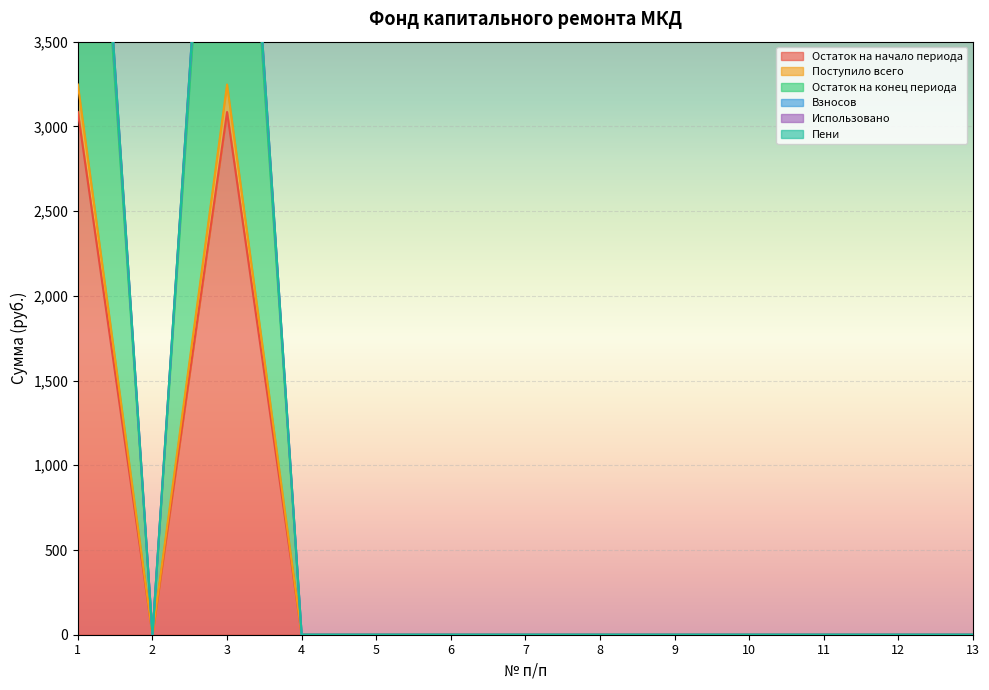

Where is Остаток на конец периода nearest to the value 3328?

2